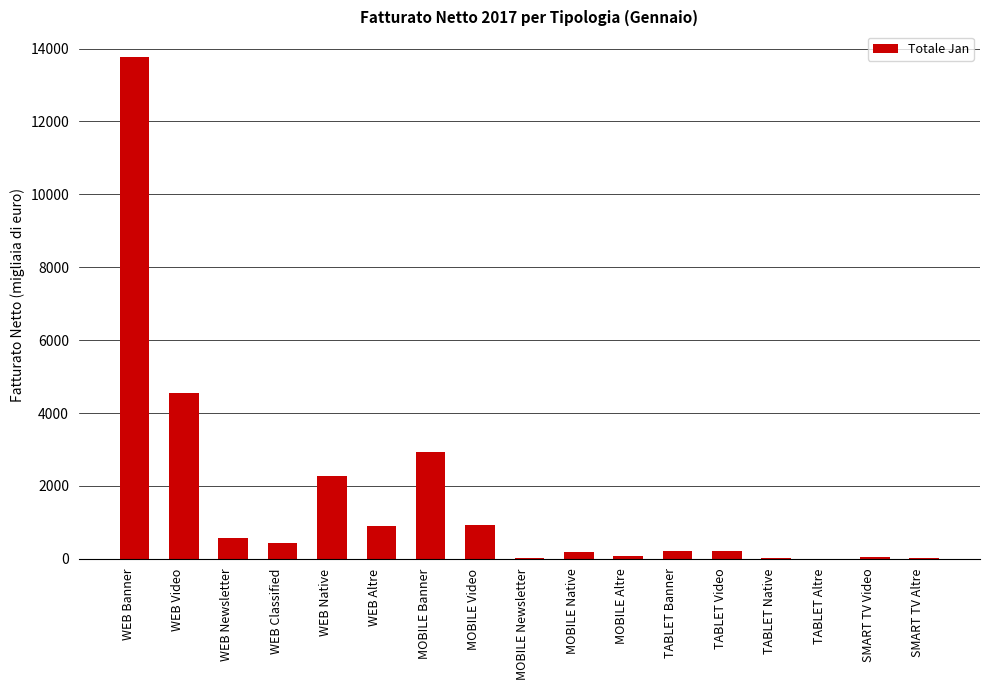

Where is the data nearest to the value 6894?

WEB Video